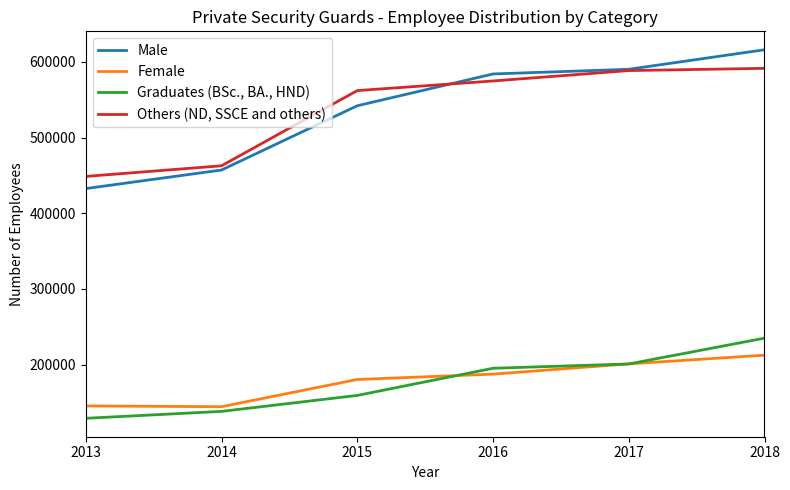

The Male series shows 171373 at 2017. True or false?

False